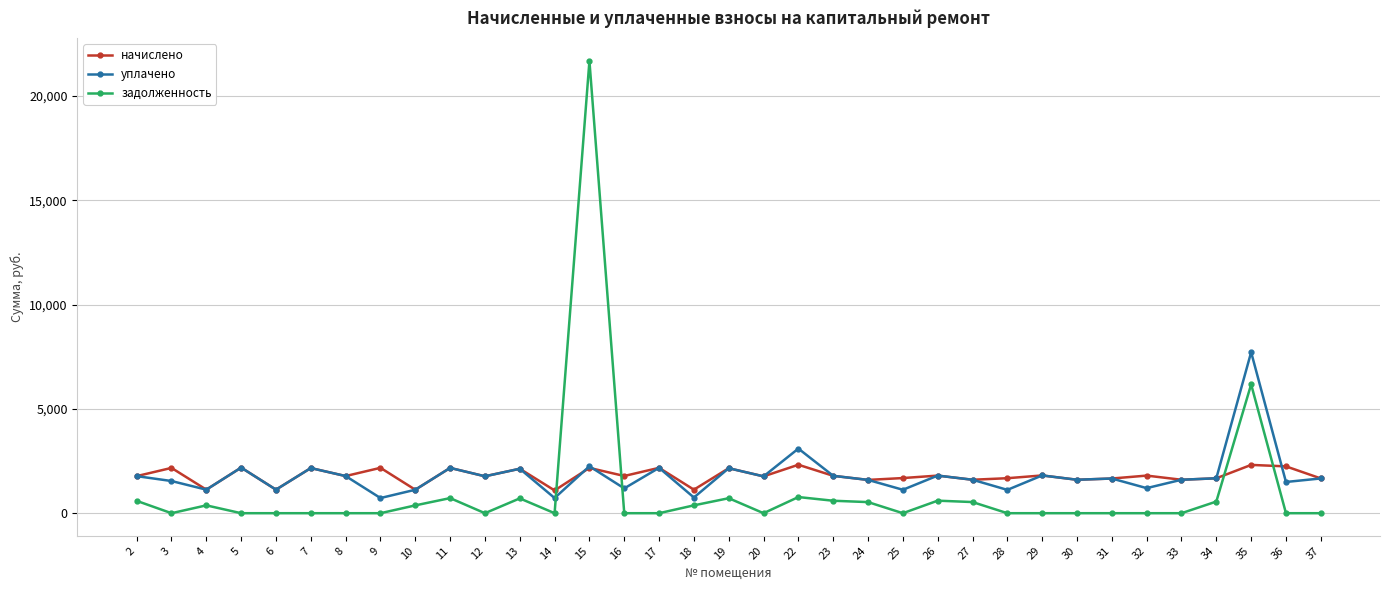

How many series are shown in this chart?

3